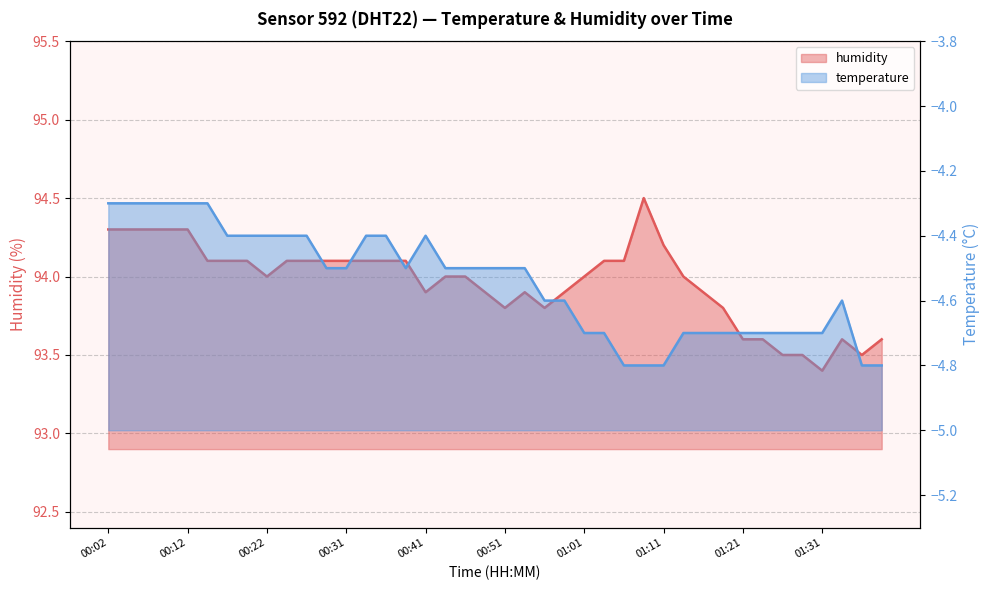

The humidity series shows 94.0 at 01:01. True or false?

True